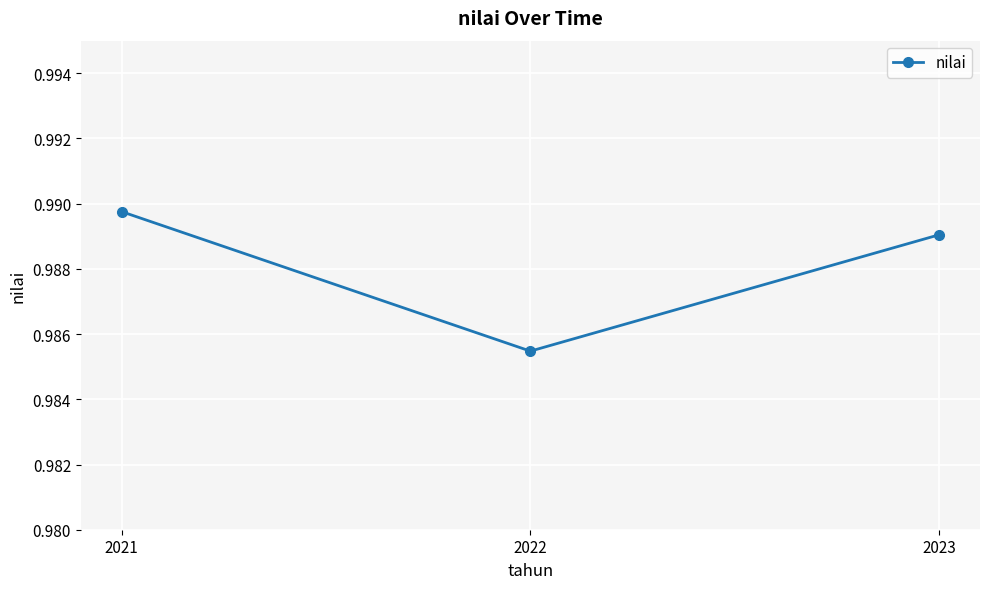

Count the values in the range 0 to 1.

3